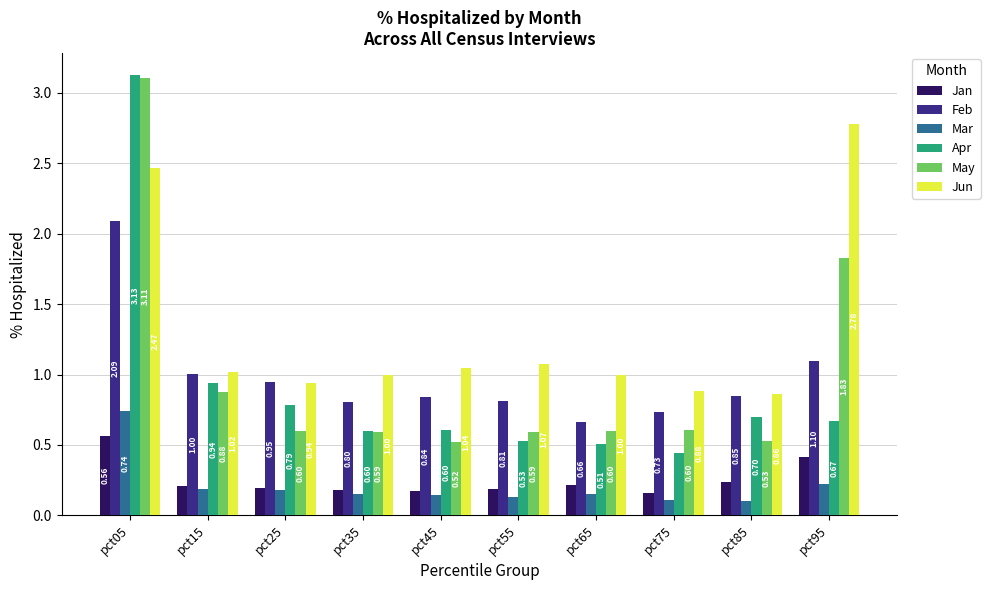

What is the sum of the Mar values at pct15 and pct55?

0.3